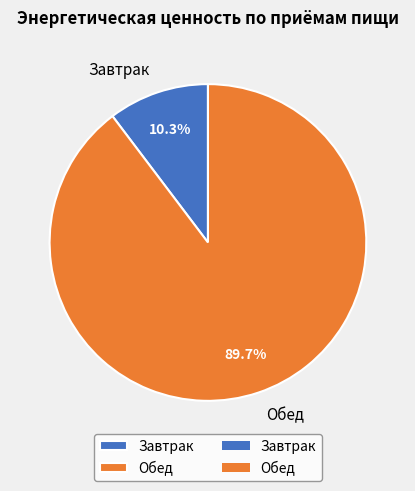

Approximately how many times larger is the value at Обед compared to Завтрак?

8.7